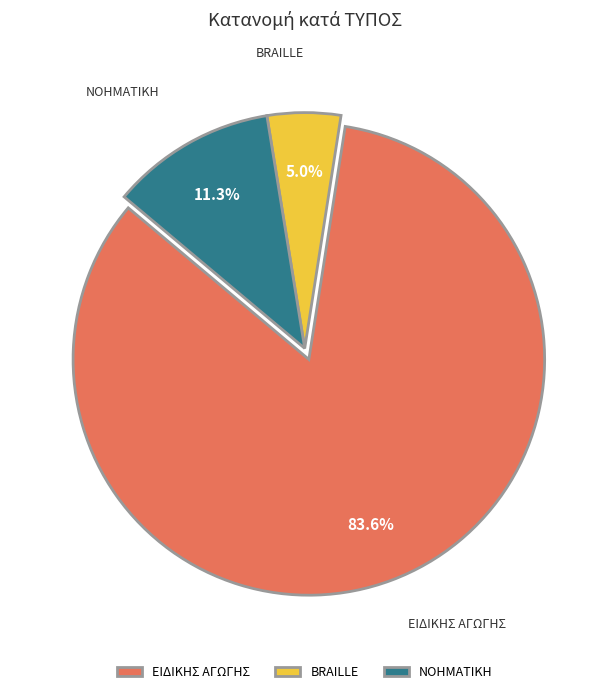

Which has a higher value, ΝΟΗΜΑΤΙΚΗ or ΕΙΔΙΚΗΣ ΑΓΩΓΗΣ?

ΕΙΔΙΚΗΣ ΑΓΩΓΗΣ